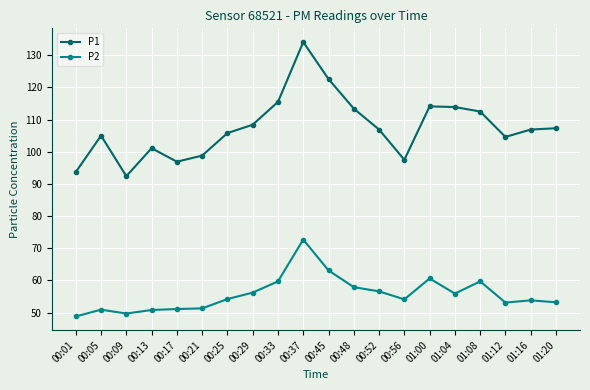

At which category does P2 reach its first local peak?

00:05